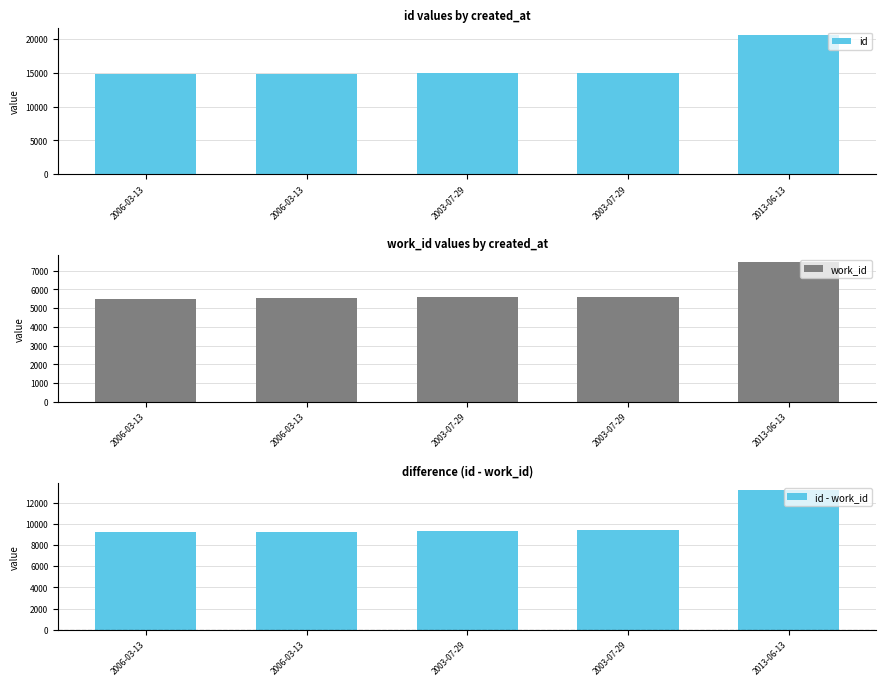

Are the bars horizontal?

No